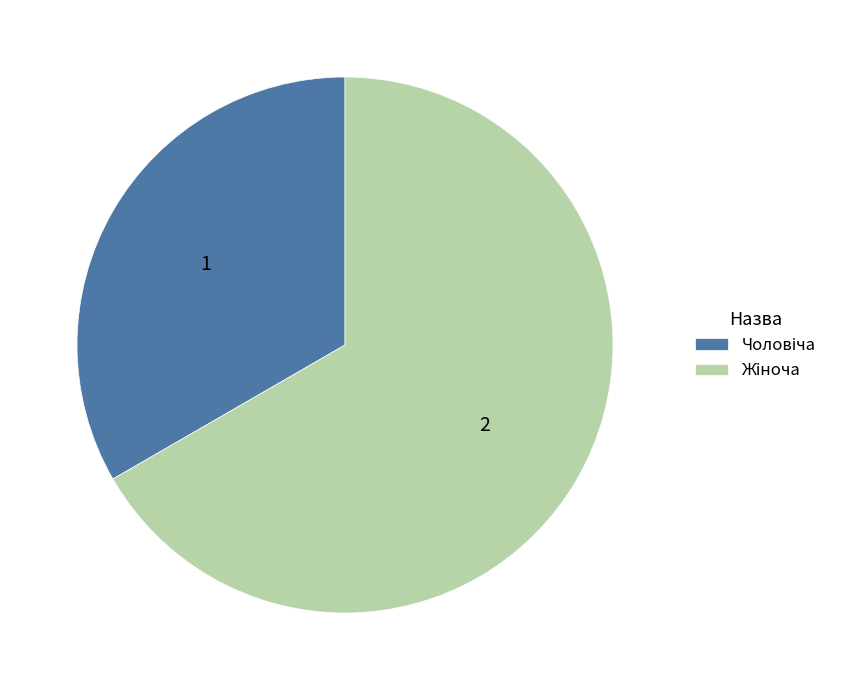

Is there any slice that represents more than half of the pie?

Yes